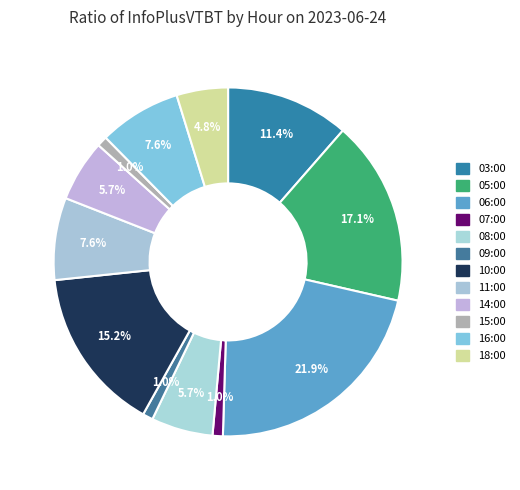

Rank the categories by value from highest to lowest.

06:00, 05:00, 10:00, 03:00, 11:00, 16:00, 08:00, 14:00, 18:00, 07:00, 09:00, 15:00